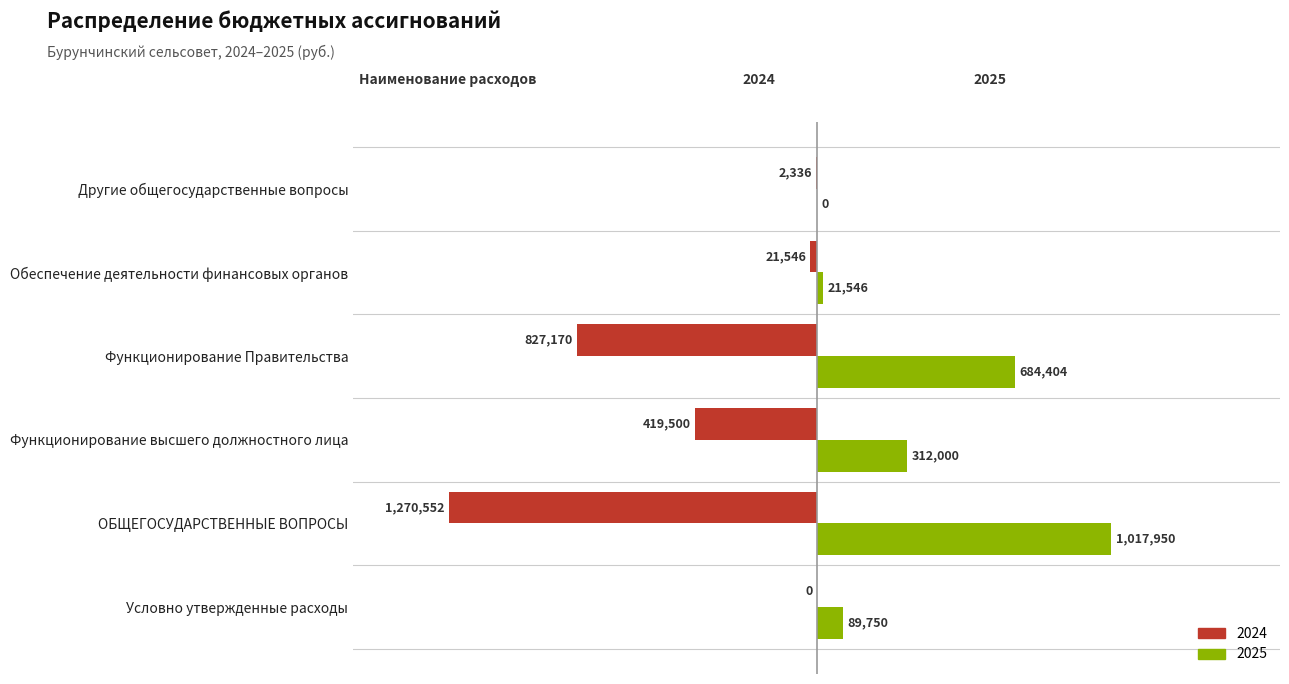

Is the value of 2024 at Функционирование Правительства greater than the value of 2025 at Обеспечение деятельности финансовых органов?

No